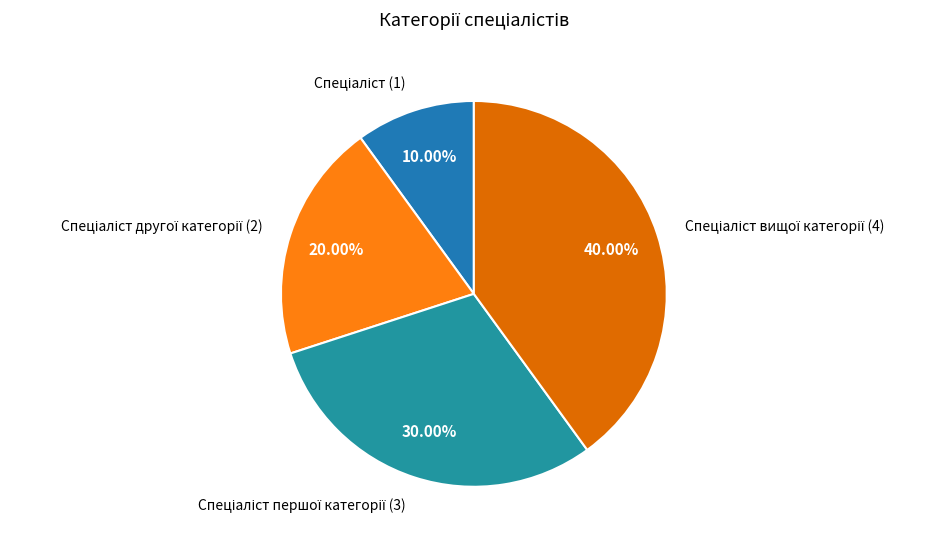

Does any single category account for the majority?

No